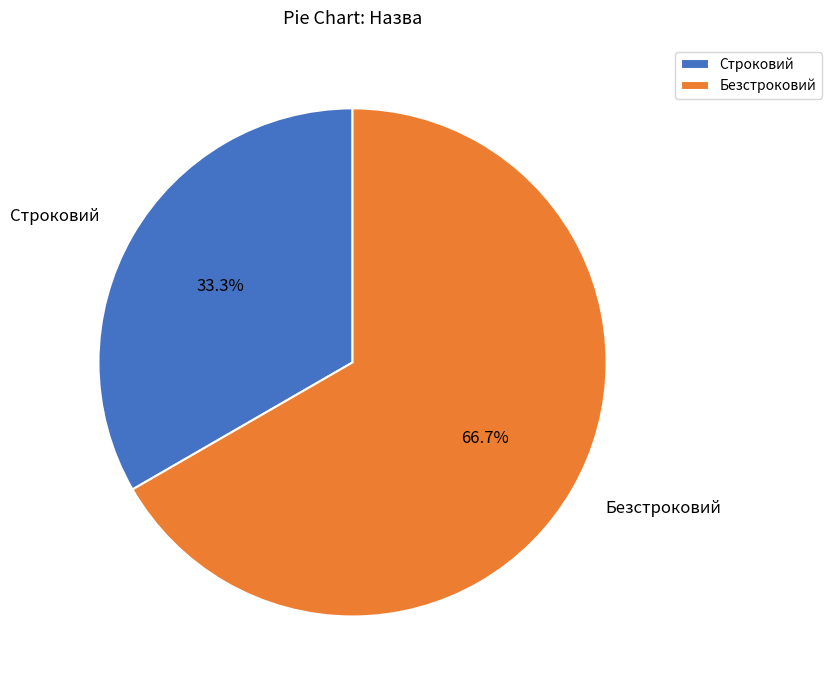

Which category has the smallest portion of the pie?

Строковий